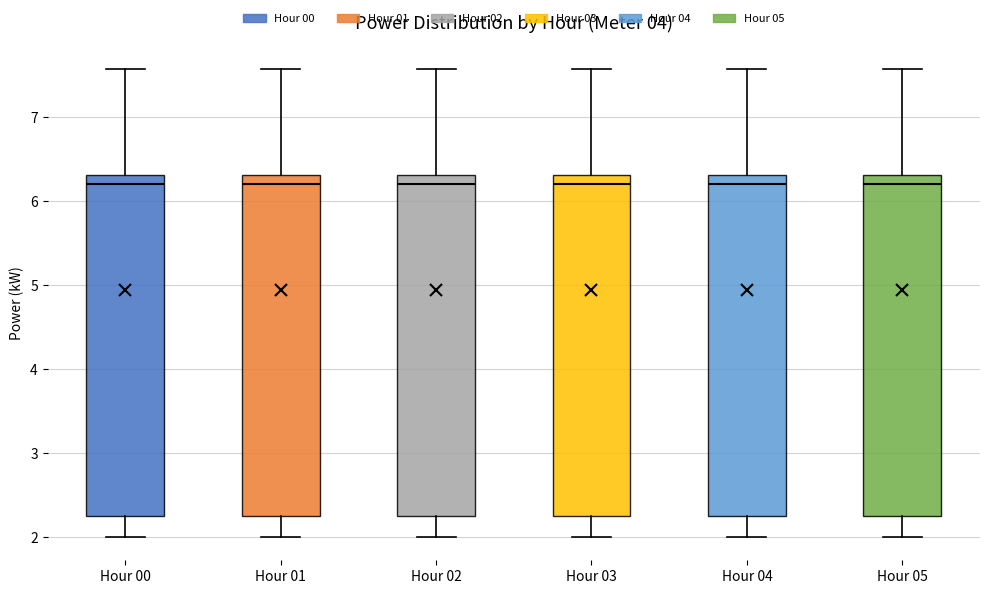

Reading left to right, read every box against the y-axis: the position of its median line, the range the box covers, and the ends of its whiskers. The values are not printed on the chart, so give them approximately, as read against the axis.

Hour 00: median 6.2, box 2.3 to 6.3, whiskers 2.0 to 7.6
Hour 01: median 6.2, box 2.3 to 6.3, whiskers 2.0 to 7.6
Hour 02: median 6.2, box 2.3 to 6.3, whiskers 2.0 to 7.6
Hour 03: median 6.2, box 2.3 to 6.3, whiskers 2.0 to 7.6
Hour 04: median 6.2, box 2.3 to 6.3, whiskers 2.0 to 7.6
Hour 05: median 6.2, box 2.3 to 6.3, whiskers 2.0 to 7.6